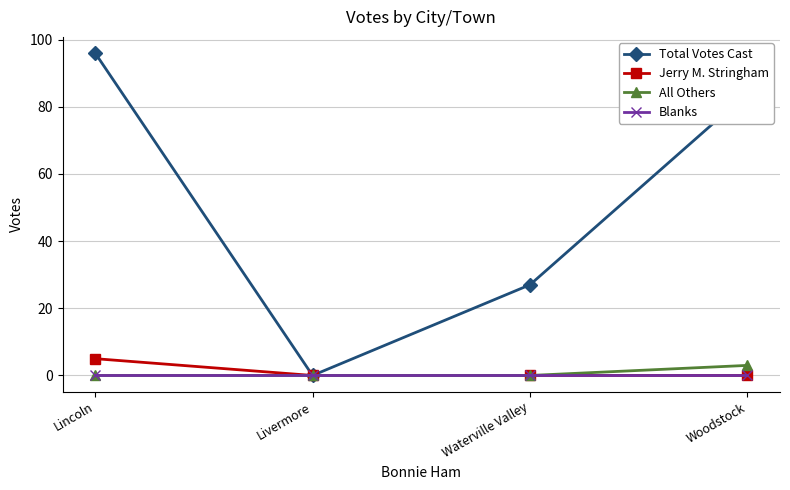

What is the maximum value shown in the chart?

96